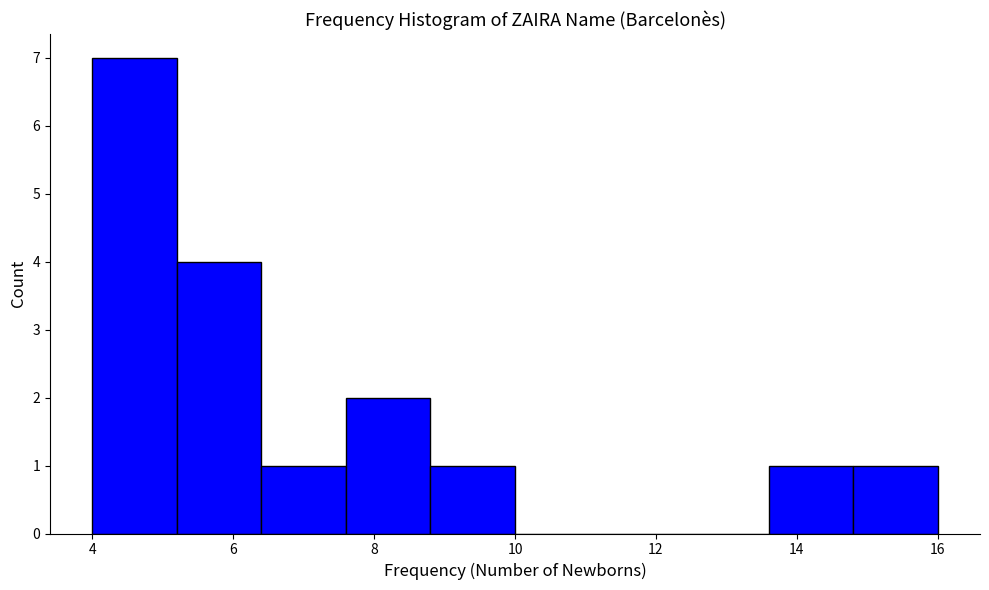

Which range on the x-axis has the tallest bar?

4.0 to 5.2